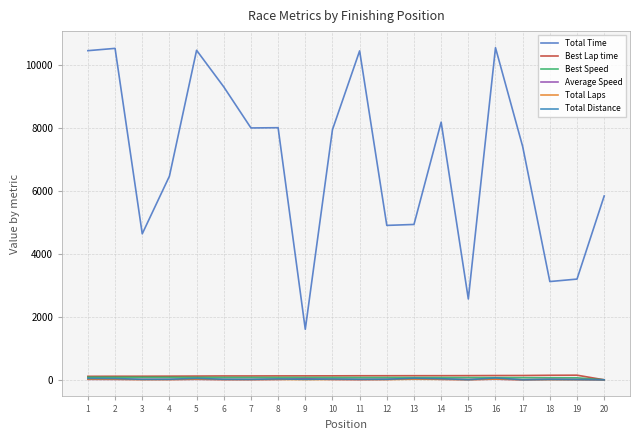

At how many categories does at least one series exceed 984?

20